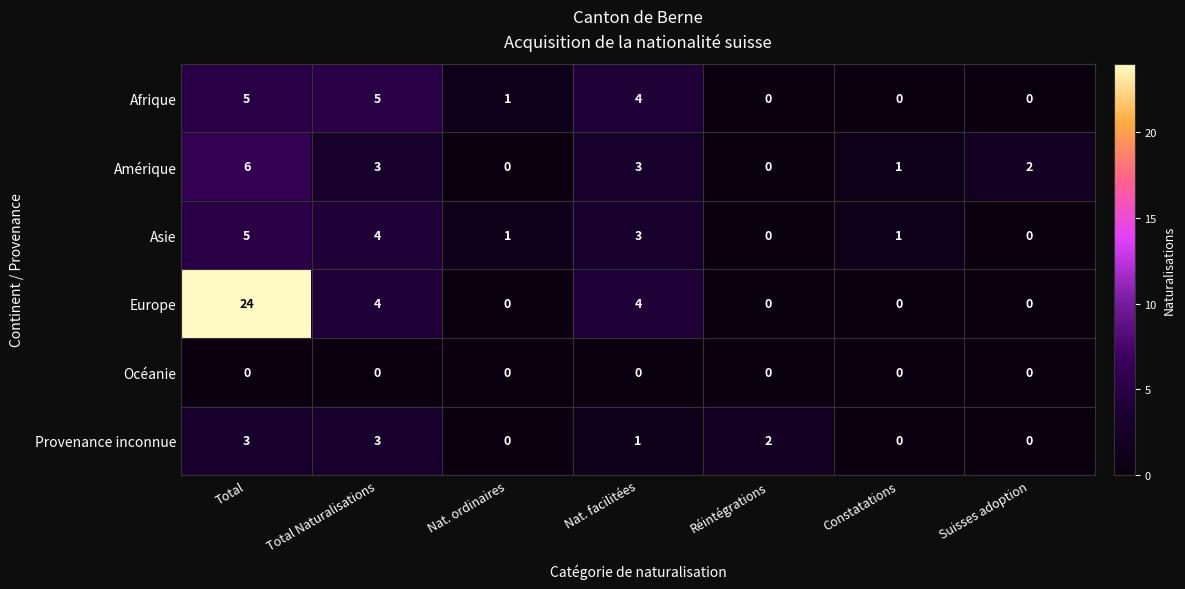

Which series has the largest total across all categories?

Europe